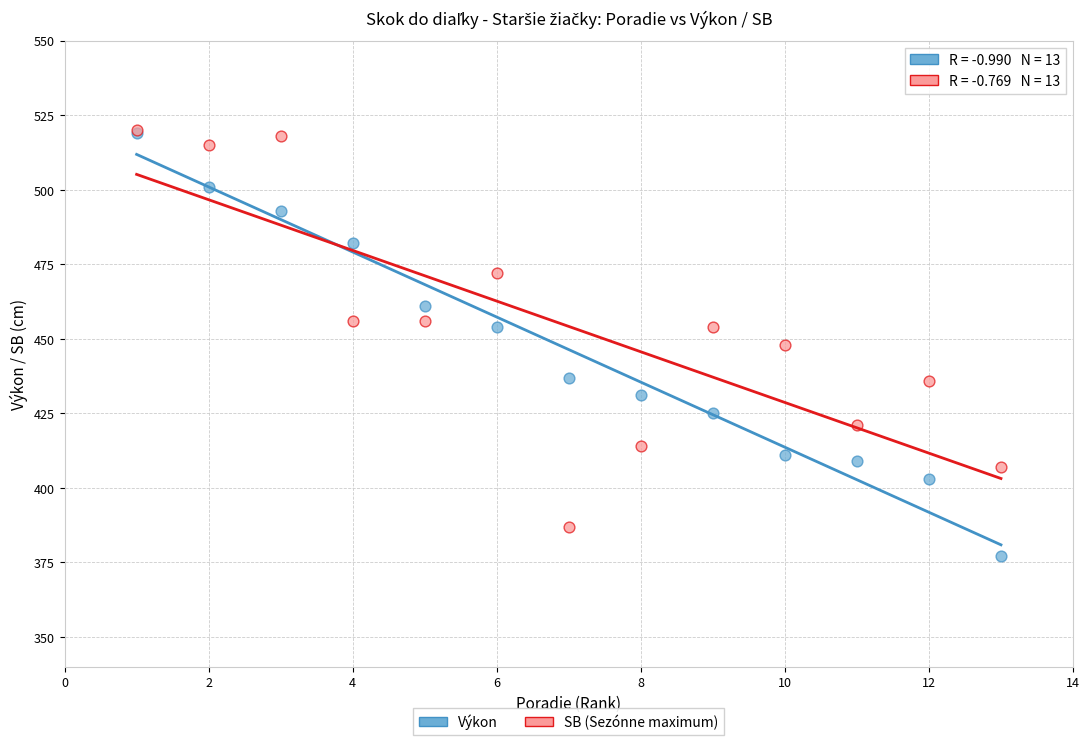

What are all the series names shown in the legend?

Výkon, SB (Sezónne maximum)